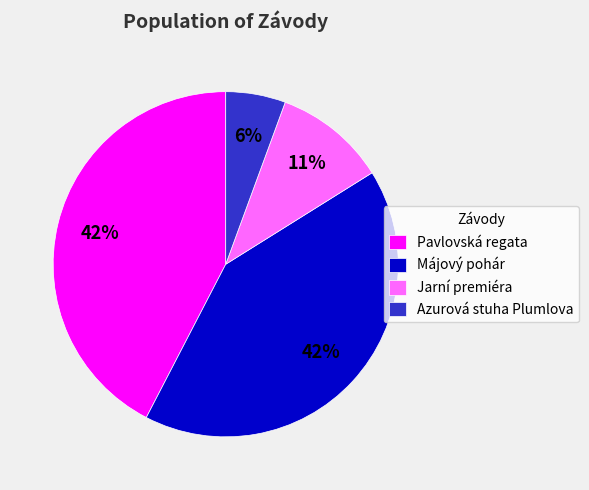

To the nearest percent, what percentage of the pie is Azurová stuha Plumlova?

6%